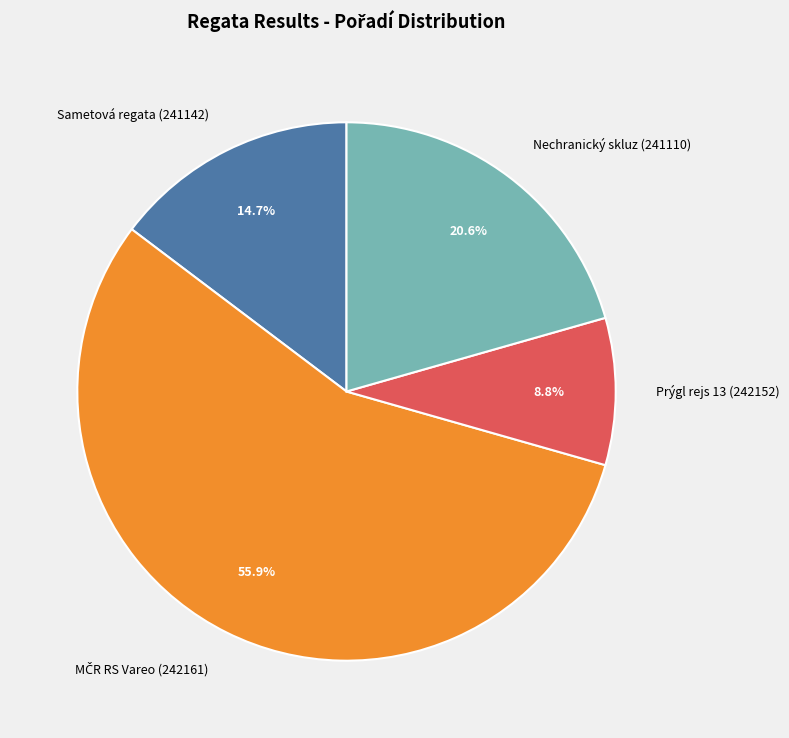

Approximately how many times larger is the value at Nechranický skluz (241110) compared to Prýgl rejs 13 (242152)?

2.3